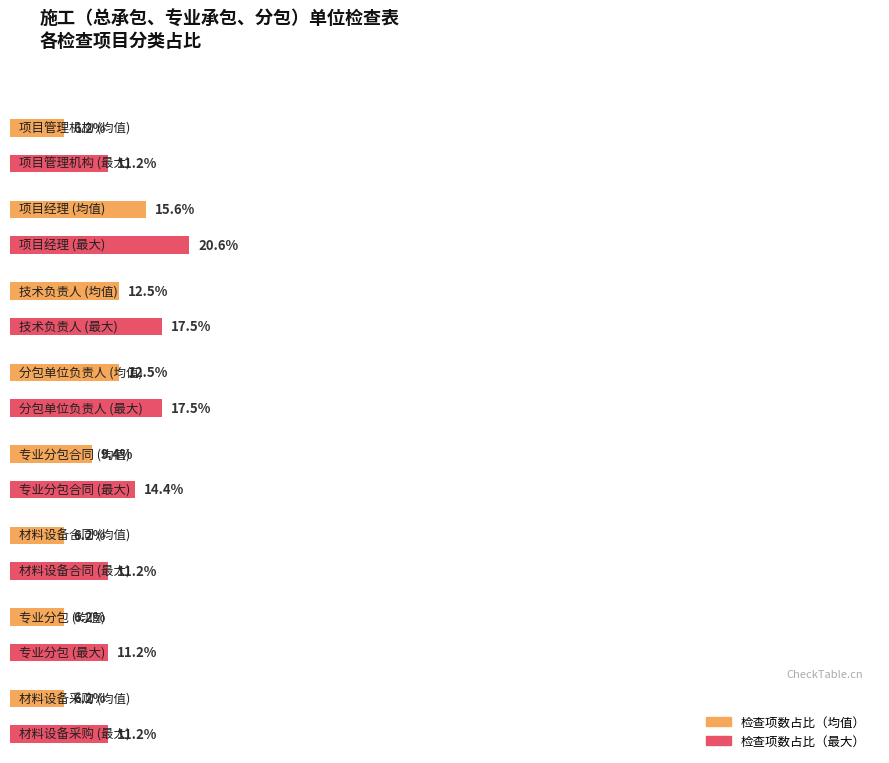

Is it true that 项目管理机构 equals 1 at 材料设备采购?

False